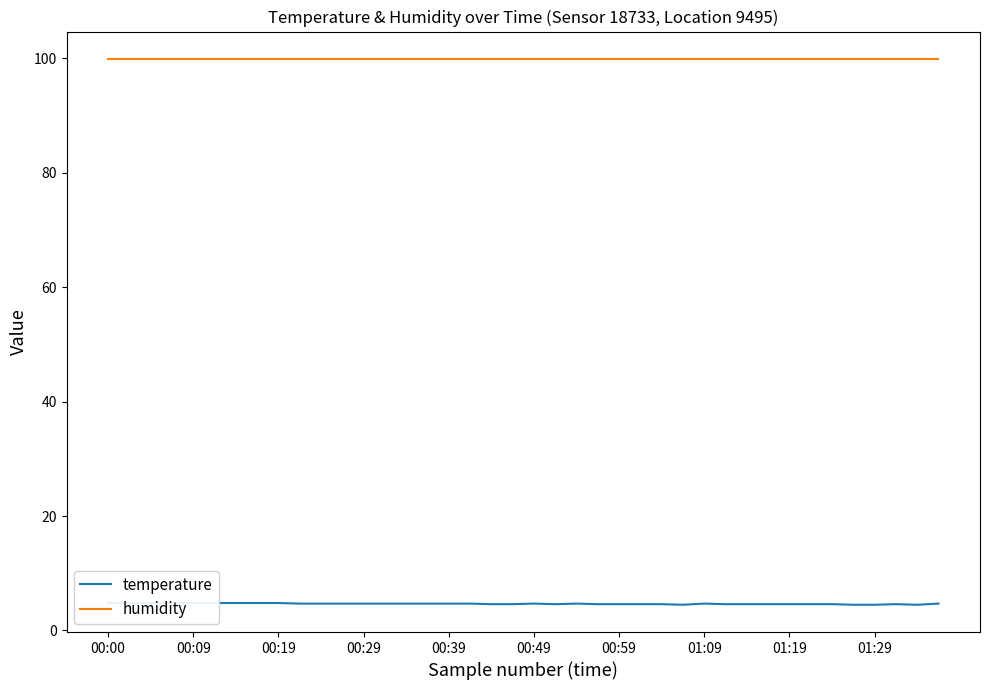

True or false: temperature and humidity intersect in this chart.

False